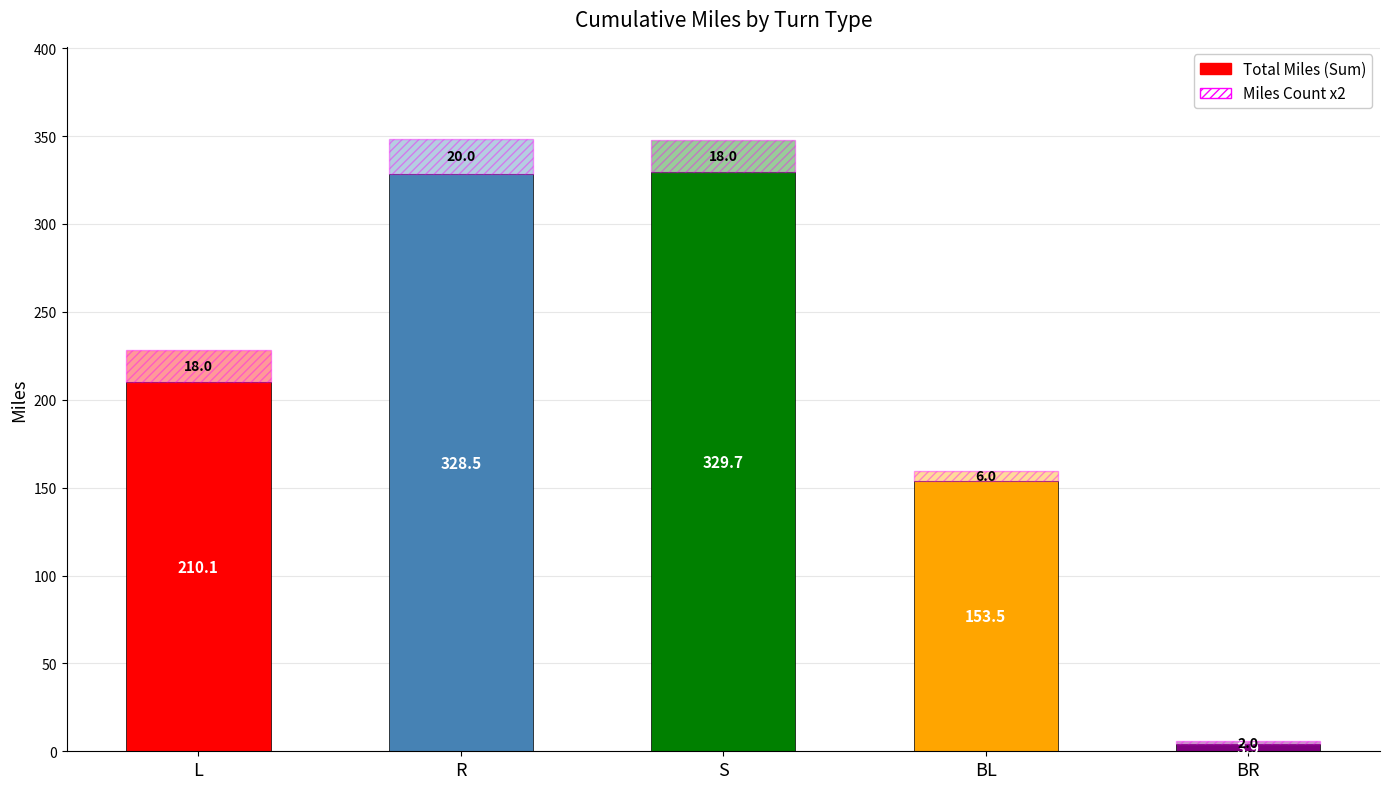

At which label does Miles Count x2 first exceed 18?

R